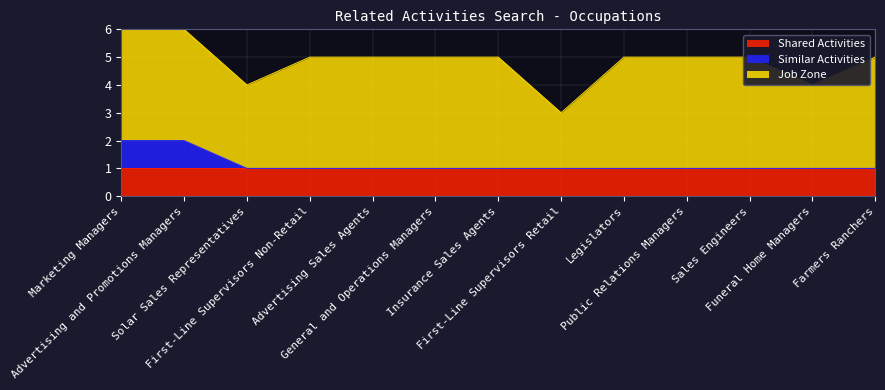

What are all the series names shown in the legend?

Shared Activities, Similar Activities, Job Zone